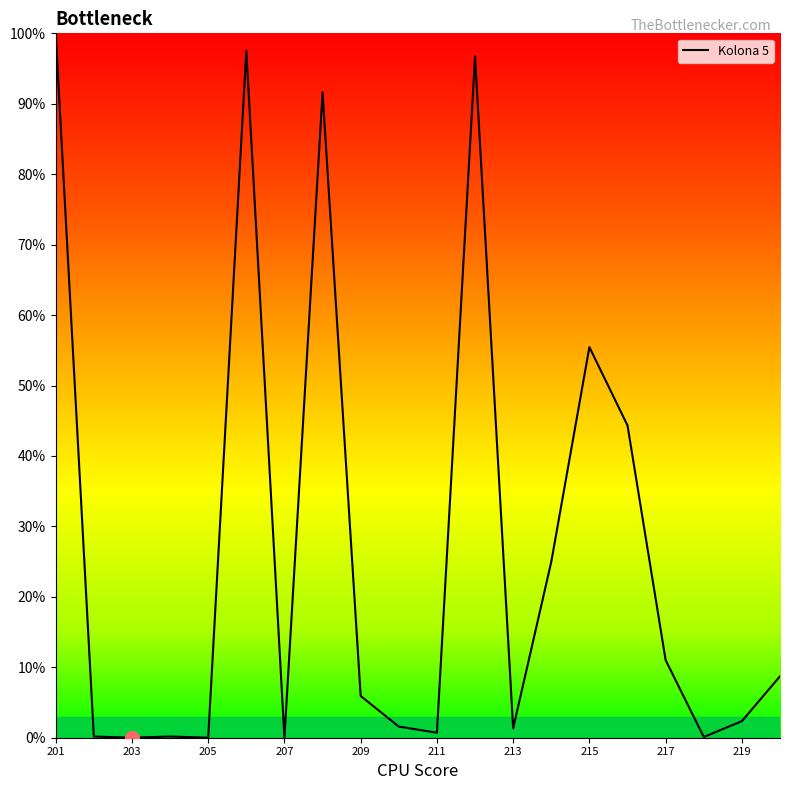

What is the greatest value displayed?

100.0